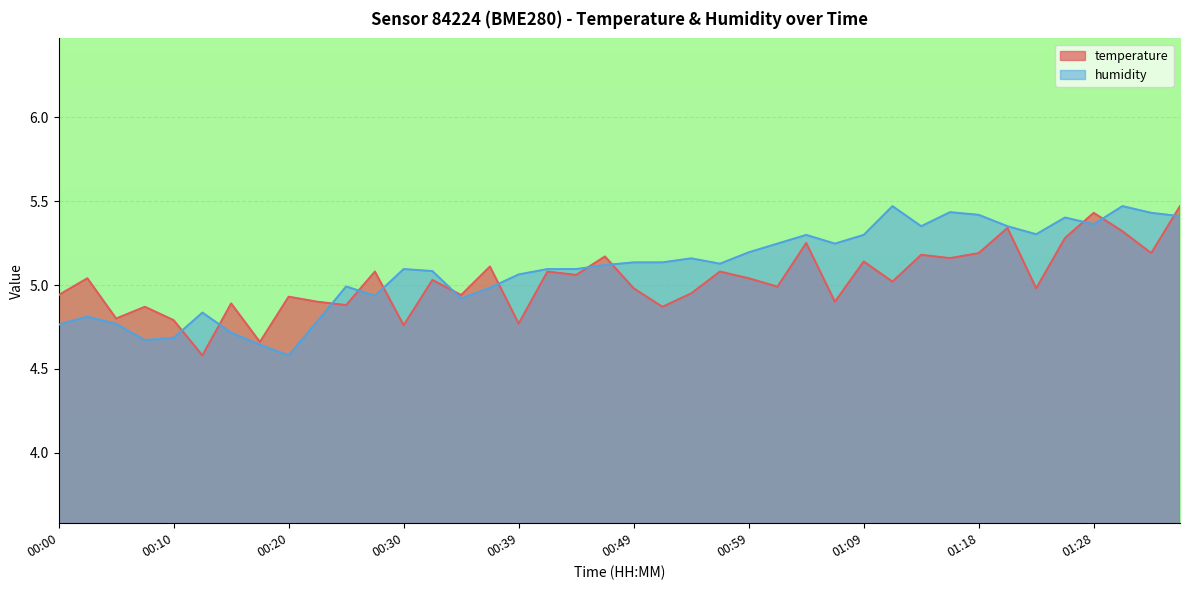

What is the difference between the maximum and second lowest values in the temperature series?

0.8